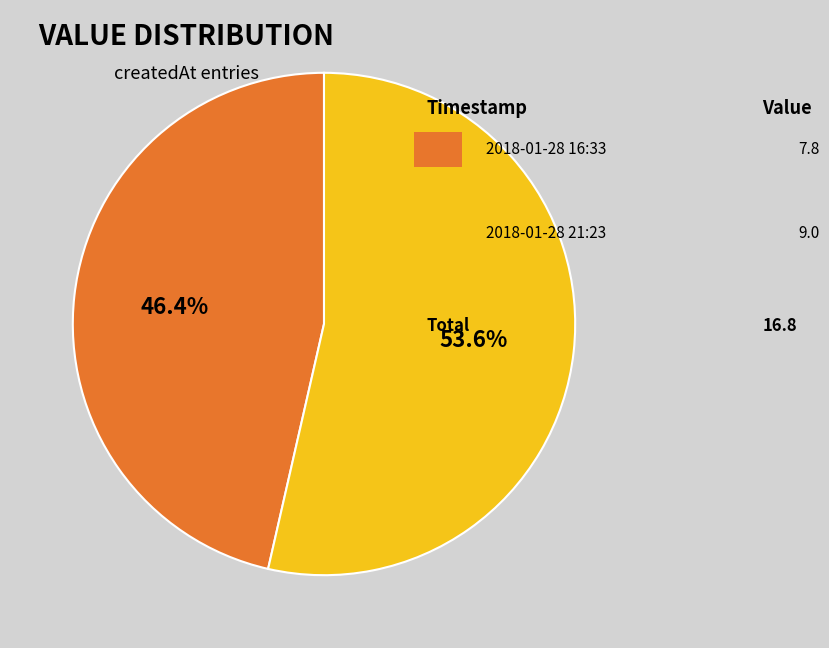

Rank the categories by value from highest to lowest.

2018-01-28T21:23:09.274Z, 2018-01-28T16:33:04.957Z